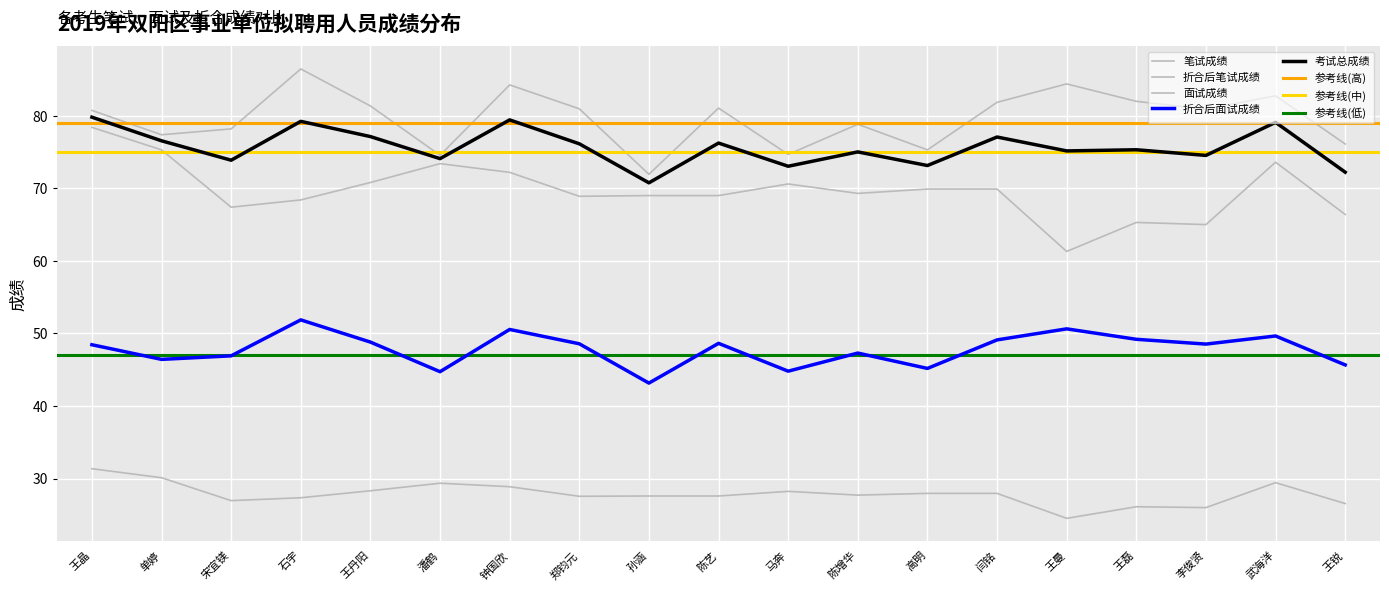

Where is 折合后面试成绩 nearest to the value 47?

宋宜镁